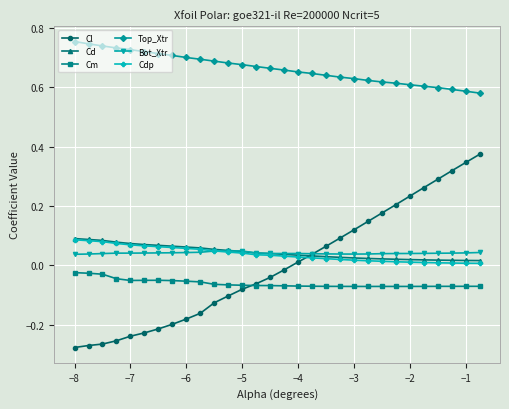

Which series has the largest range (max minus min)?

Cl